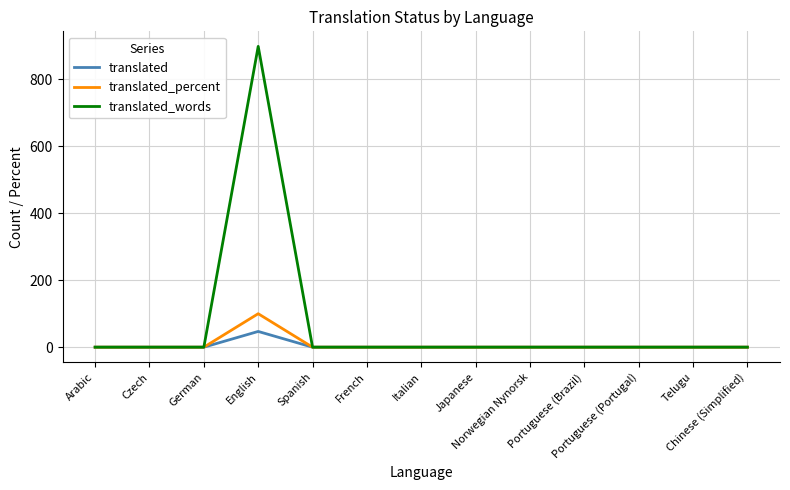

Which series has the largest total across all categories?

translated_words